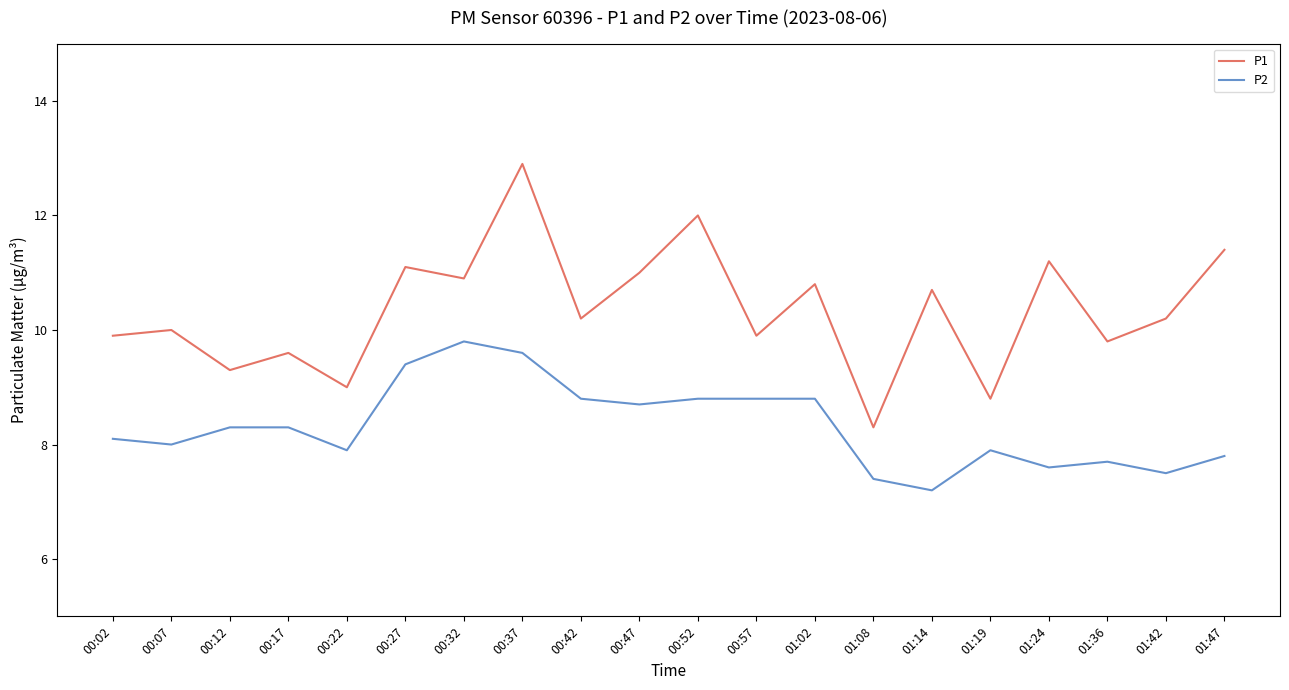

How many lines are shown in the chart?

2